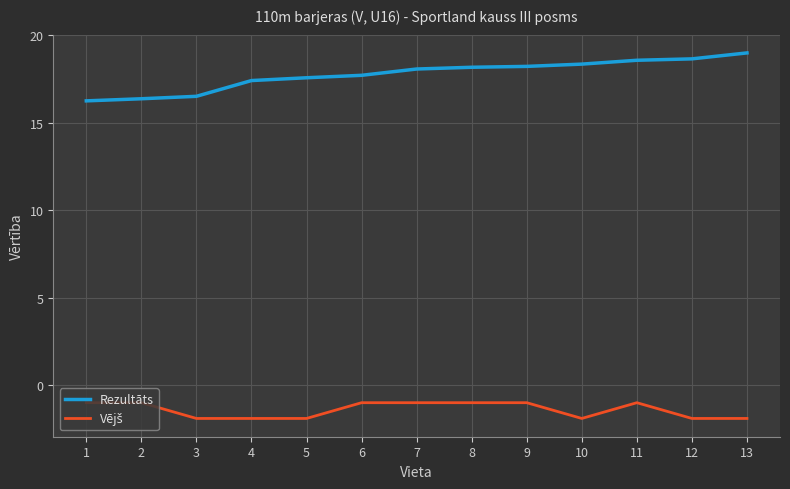

What is the smallest value displayed?

-1.9